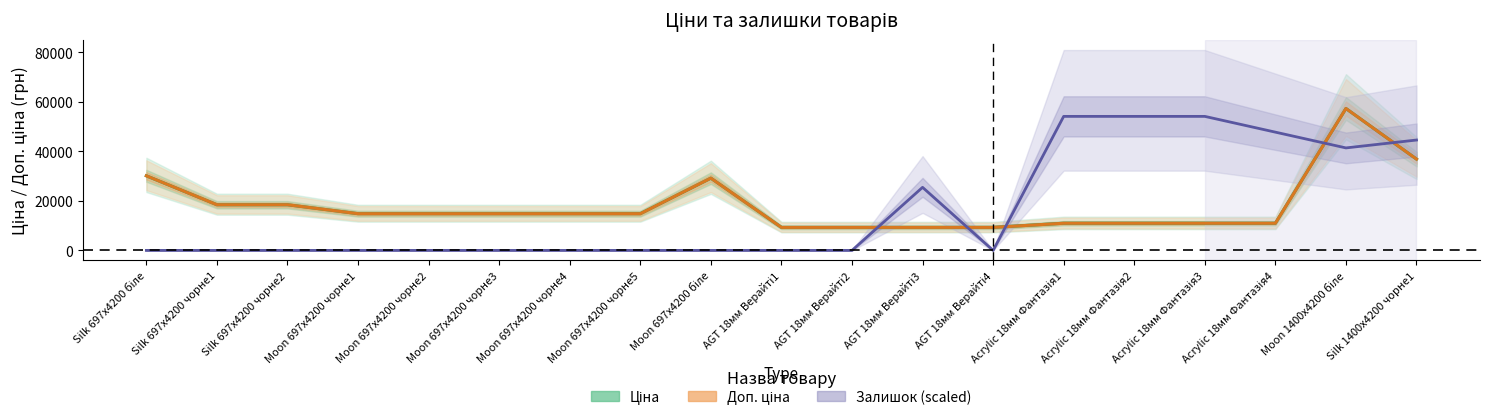

Between Moon 697x4200 чорне5 and AGT 18мм Верайті4, which series saw the biggest shift?

Ціна